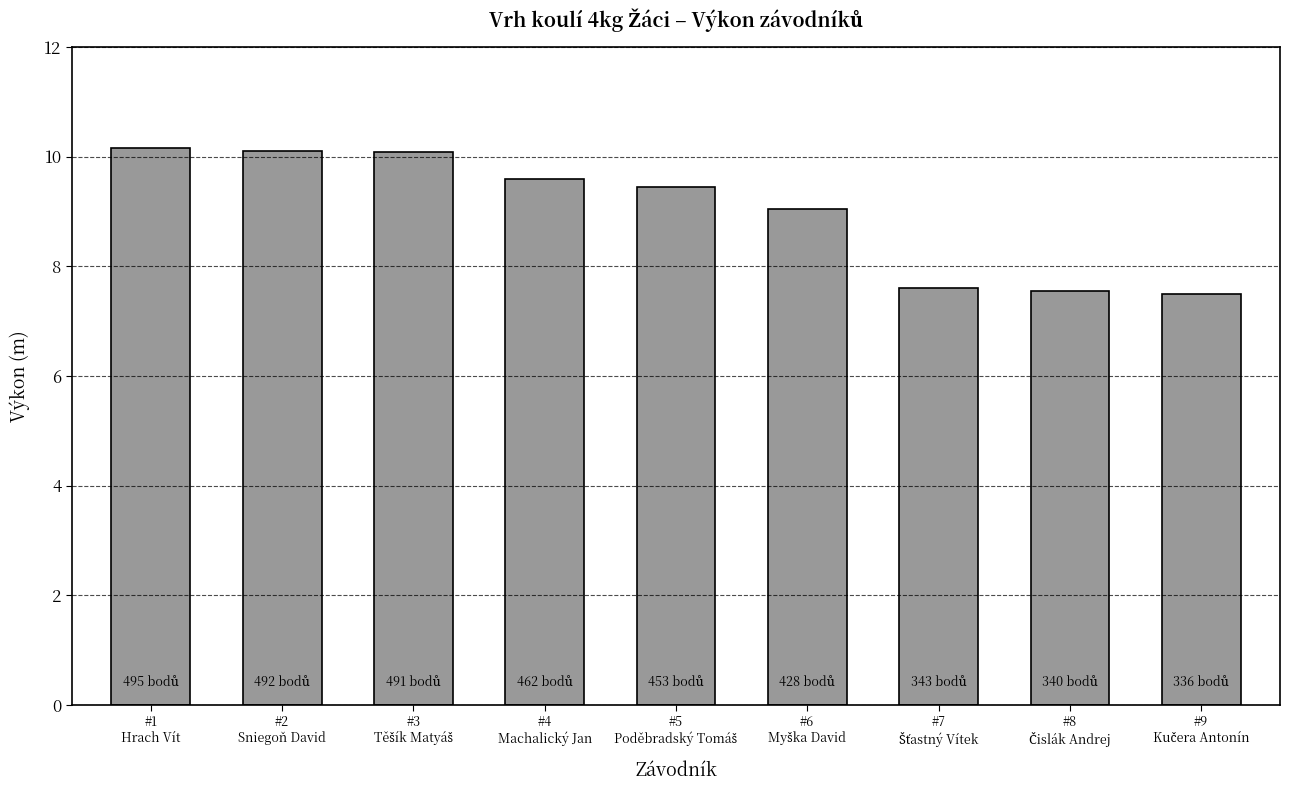

What is the value of the 6th bar from the left?

9.0